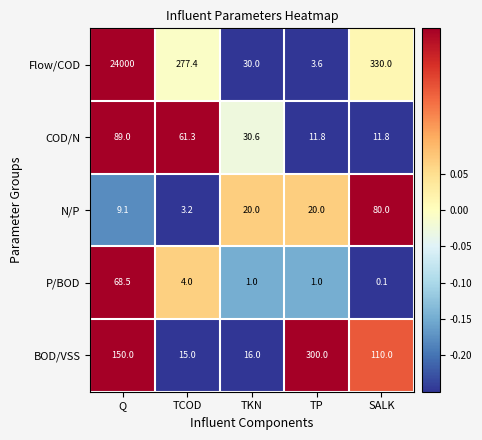

Count the number of categories in the chart.

5